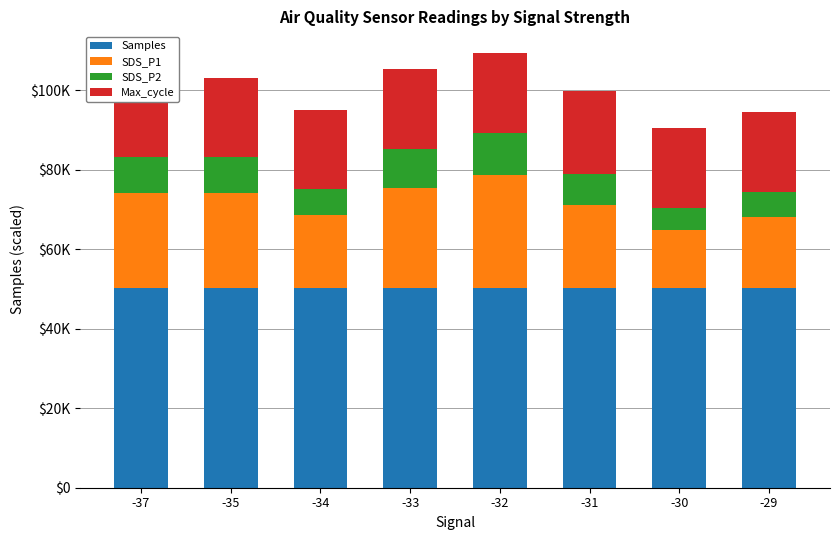

Is it true that SDS_P1 equals 6708.0 at -34?

False